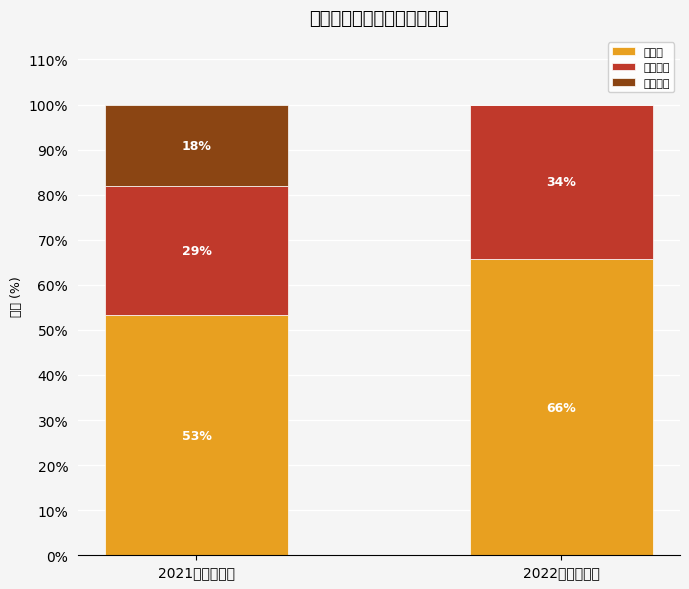

Rank the categories by 公用经费 value from lowest to highest.

2021年支出预算, 2022年支出预算